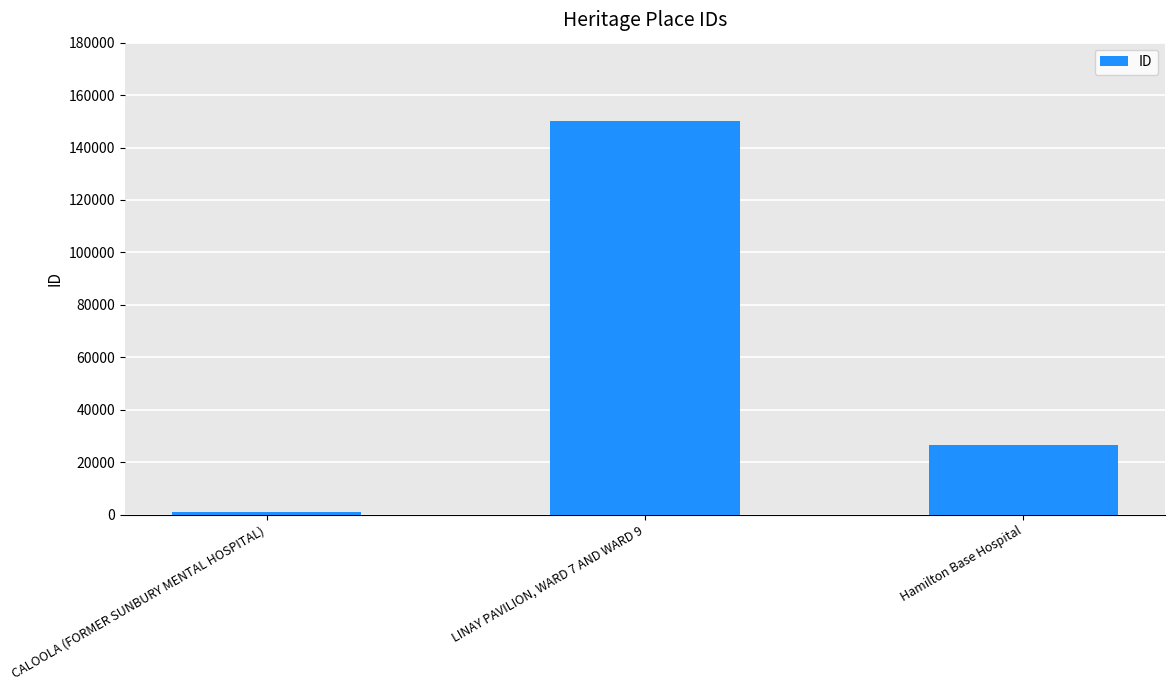

Count the number of data series in this chart.

1